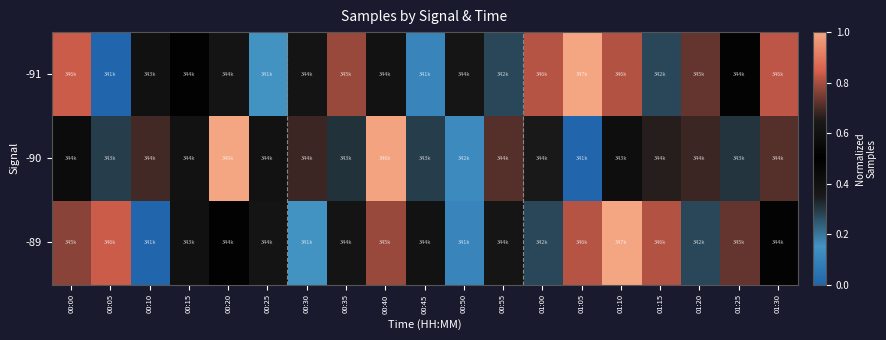

What is the total value across all series at 00:40?

2.4